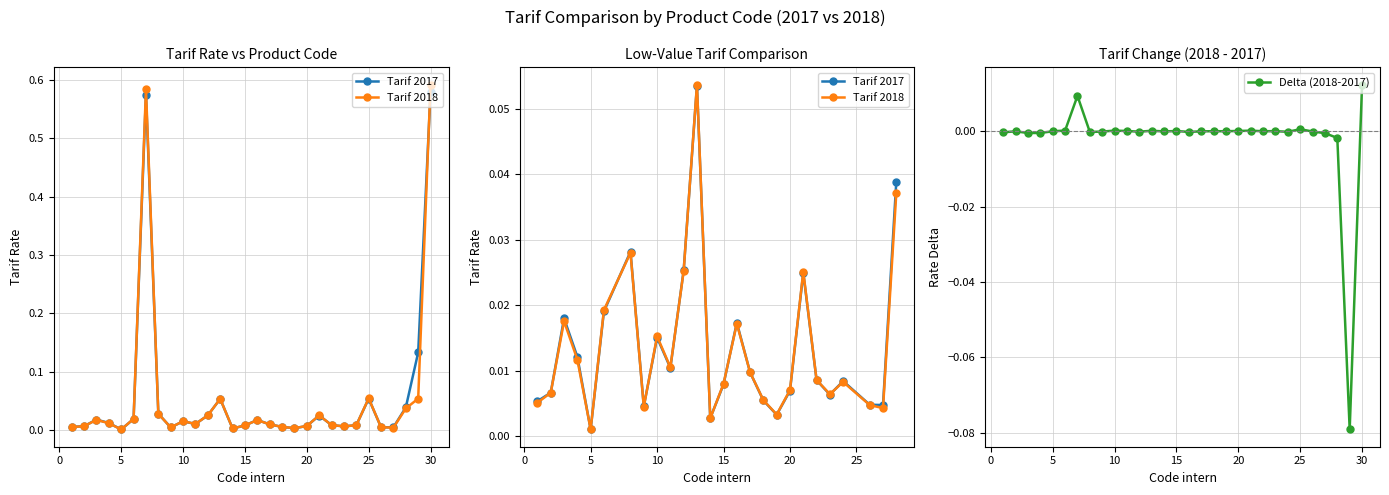

At which category is the sum across all series the highest?

30